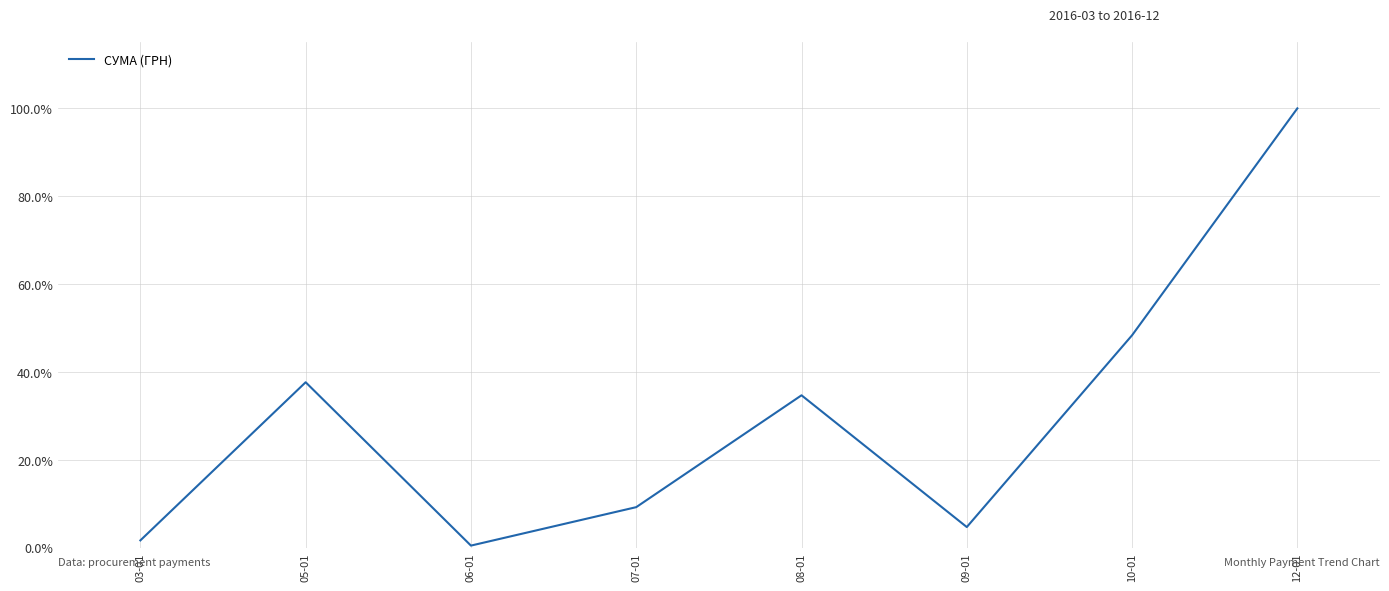

At which category does the data reach its first local peak?

05-01